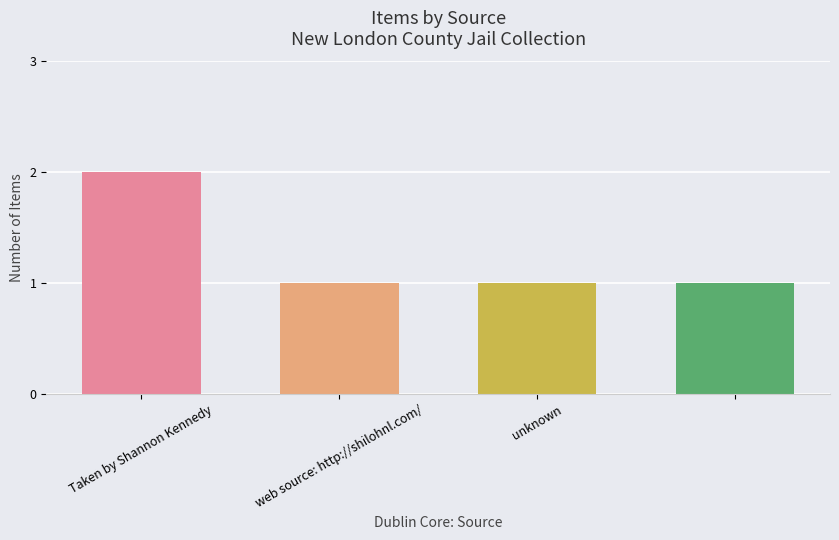

What is the sum of all values?

5